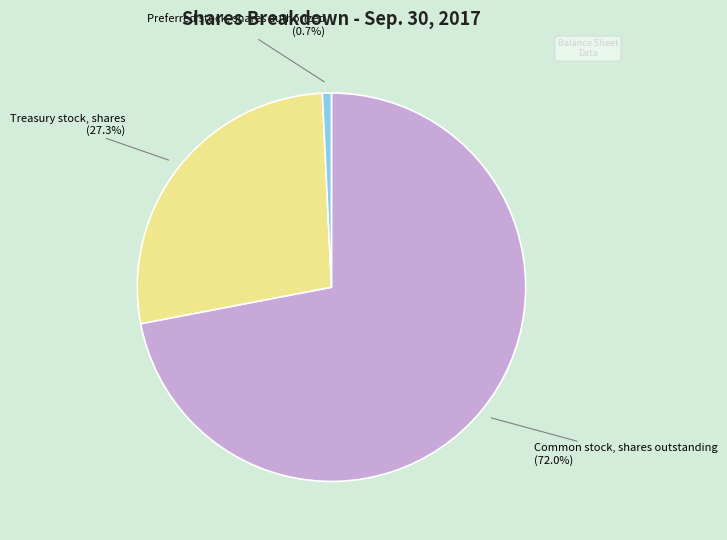

Count the number of slices in the pie.

3